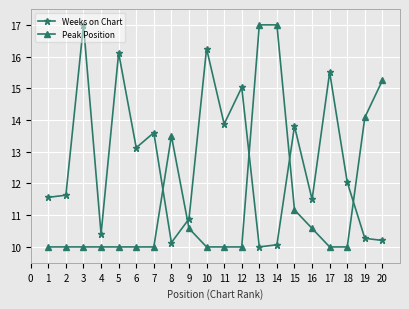

In Weeks on Chart, how many points are higher than both neighbors (excluding endpoints)?

7